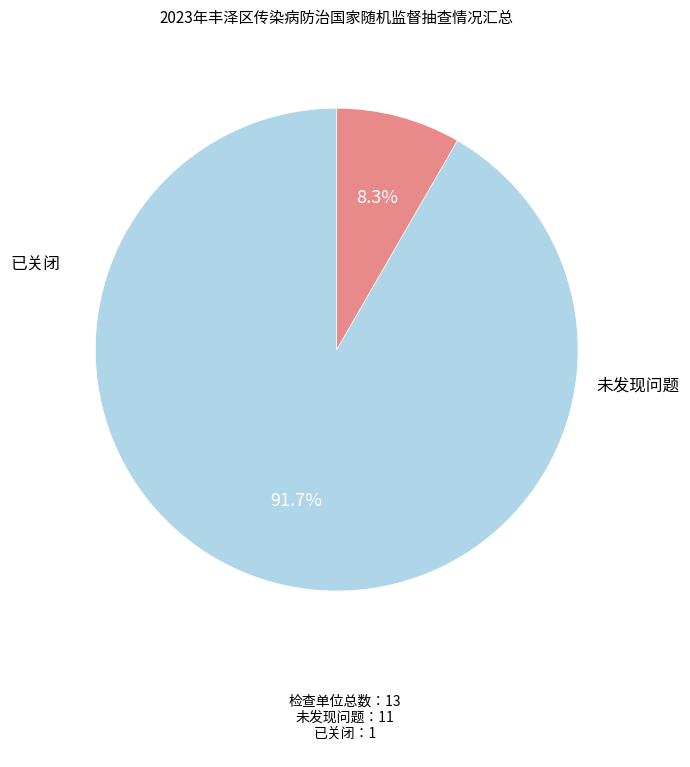

Is there any slice that represents more than half of the pie?

Yes